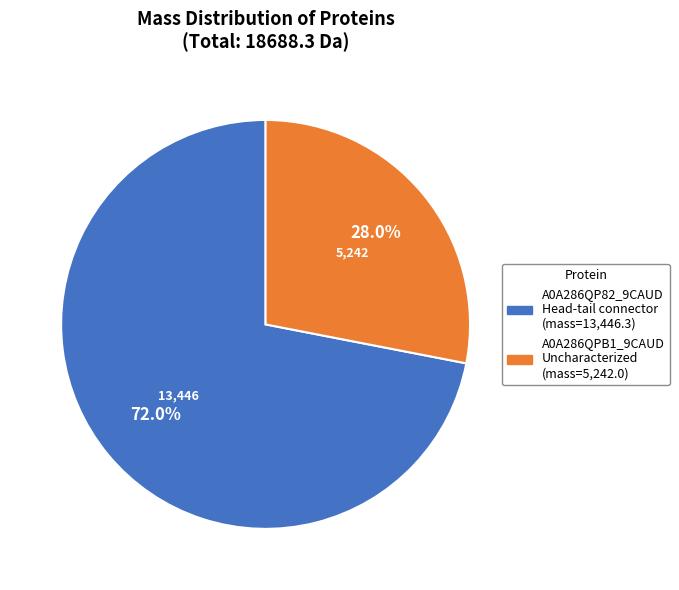

To the nearest percent, what is the difference between the largest and smallest slice percentages?

44%